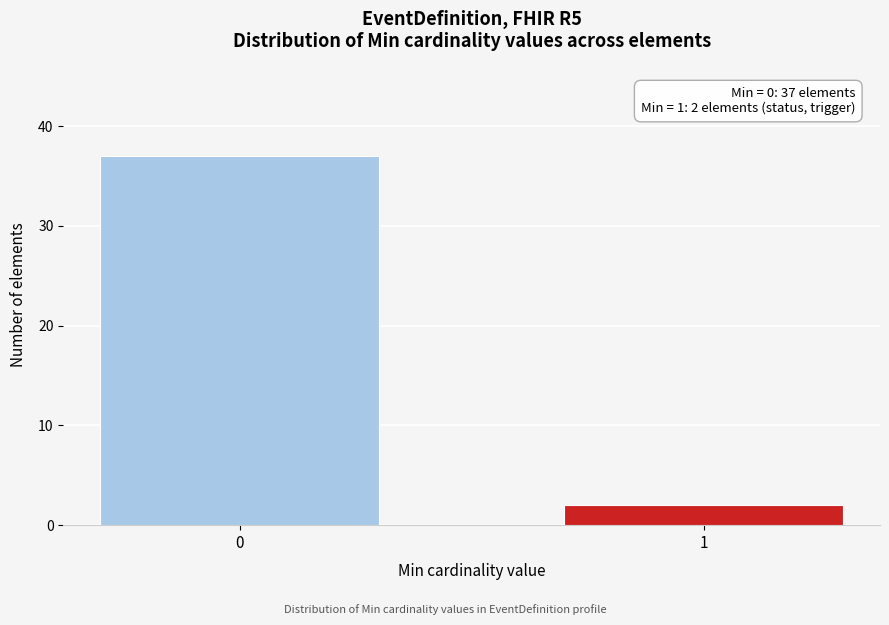

Reading left to right, what are all the values shown in this chart?

37	2